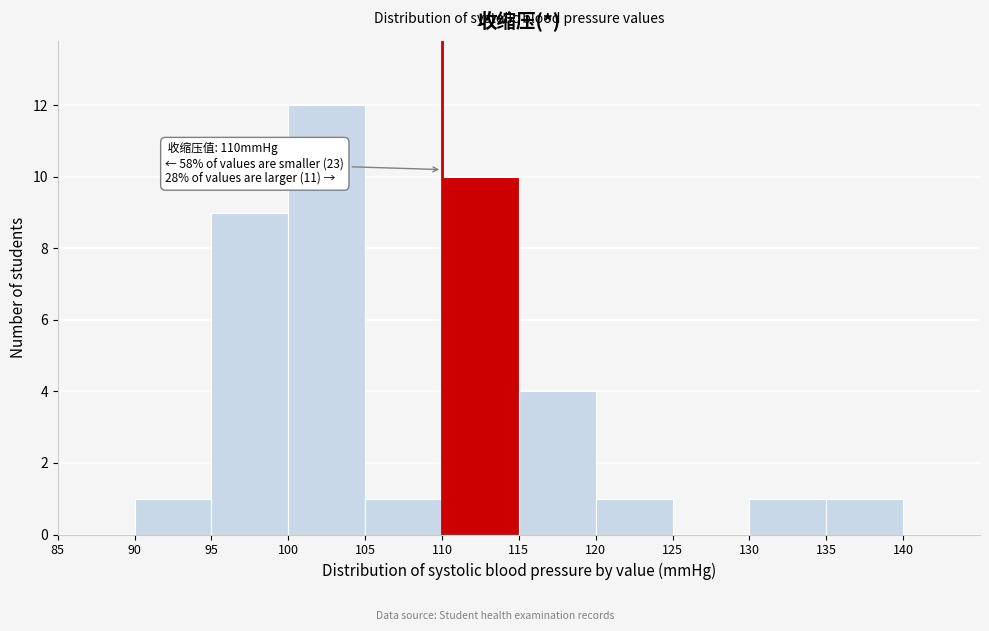

Over which range of the x-axis is the bar tallest?

100 to 105